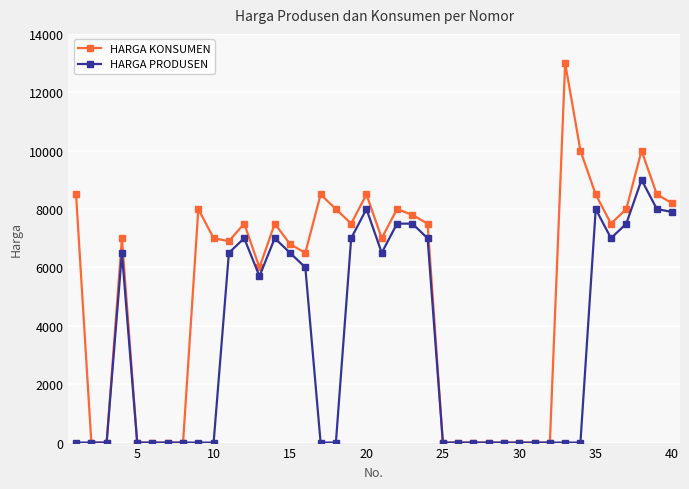

Rank the series by their maximum value, from highest to lowest.

HARGA KONSUMEN, HARGA PRODUSEN